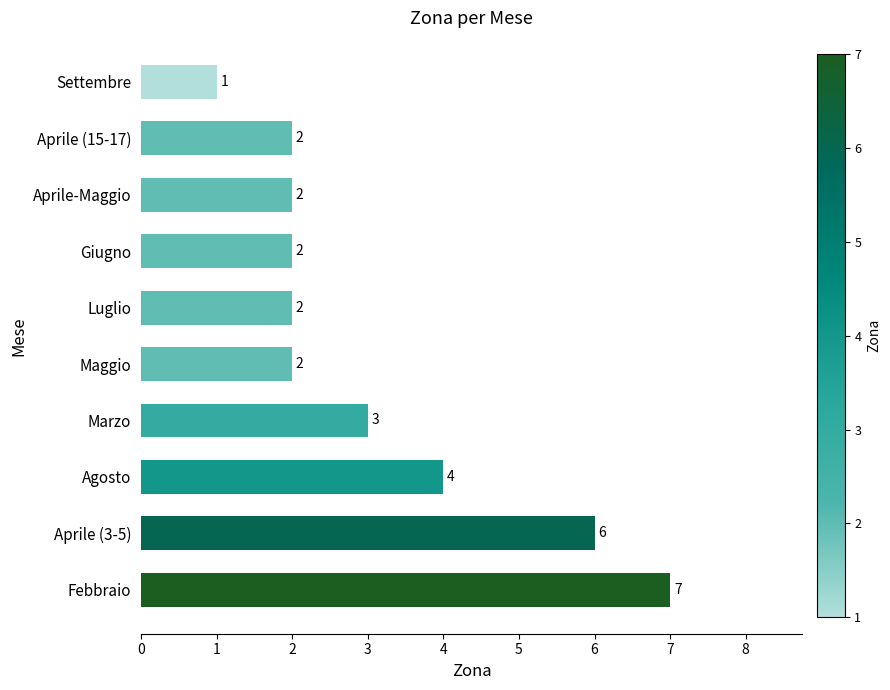

What is the difference between the maximum and minimum values?

6